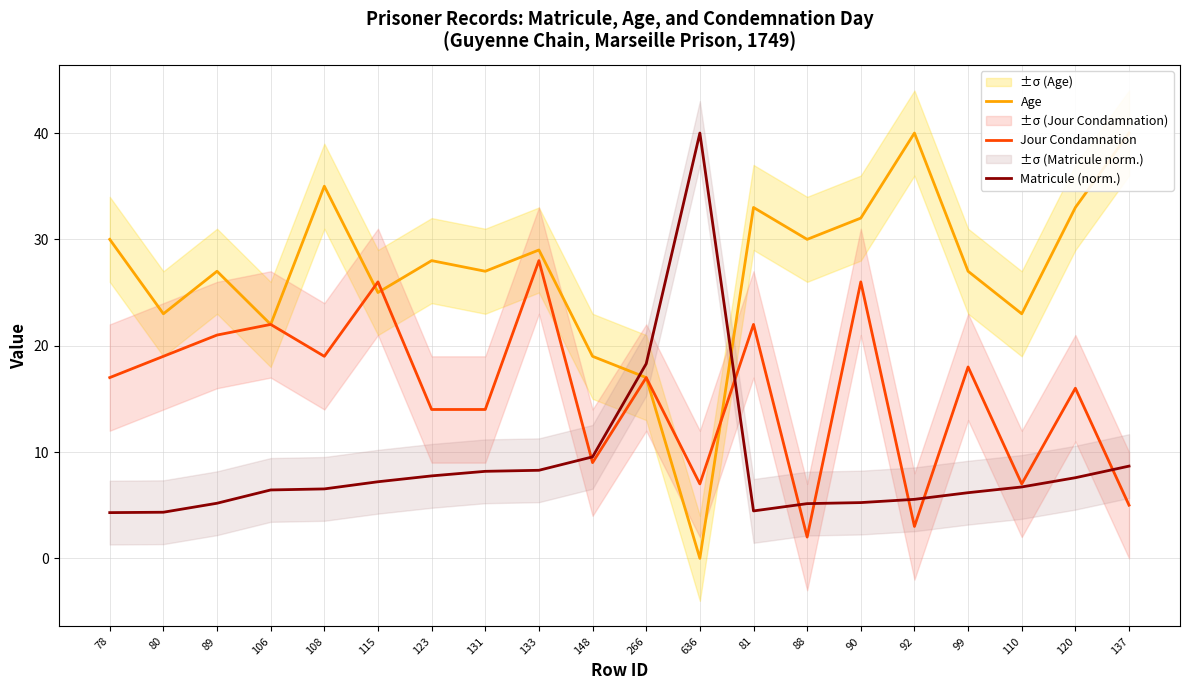

Between 80 and 99, which is larger?

99